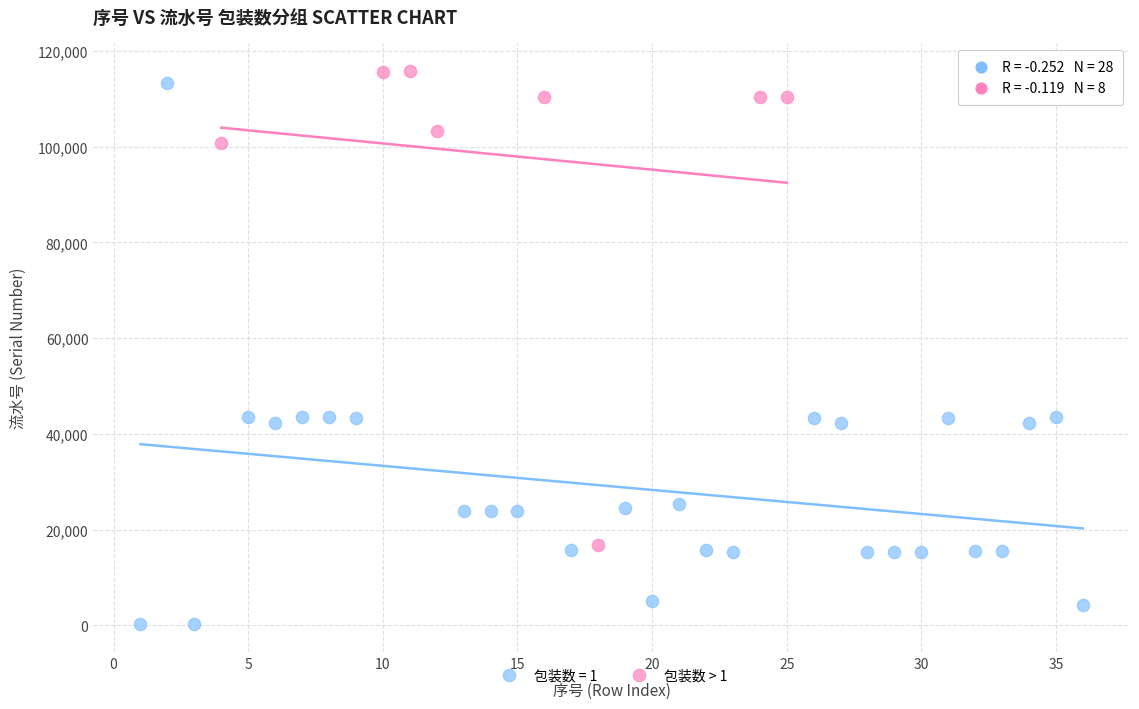

Which series contains the lowest Y value?

包装数 = 1